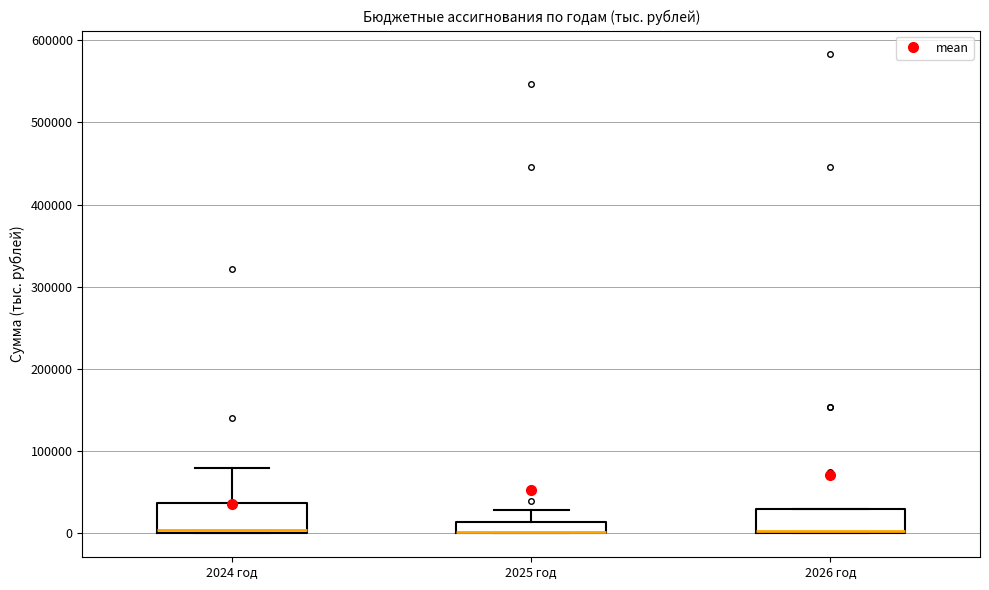

Where is the lower edge of the box for 2026 год on the y-axis? The values are not printed on the chart, so give them approximately, as read against the axis.

0